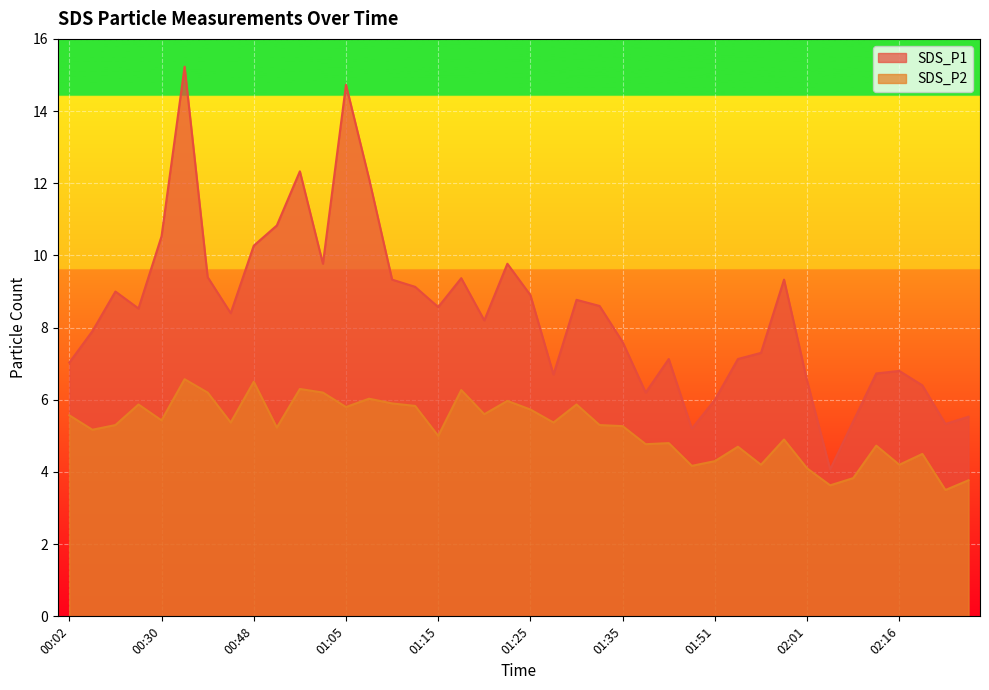

The value of SDS_P1 at 01:05 is 14.7. True or false?

True